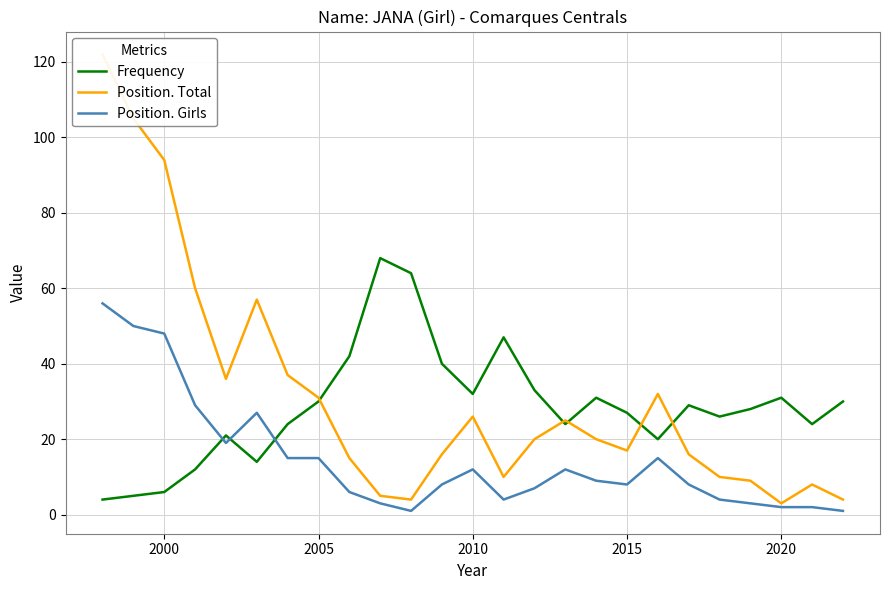

What is the maximum value shown in the chart?

122